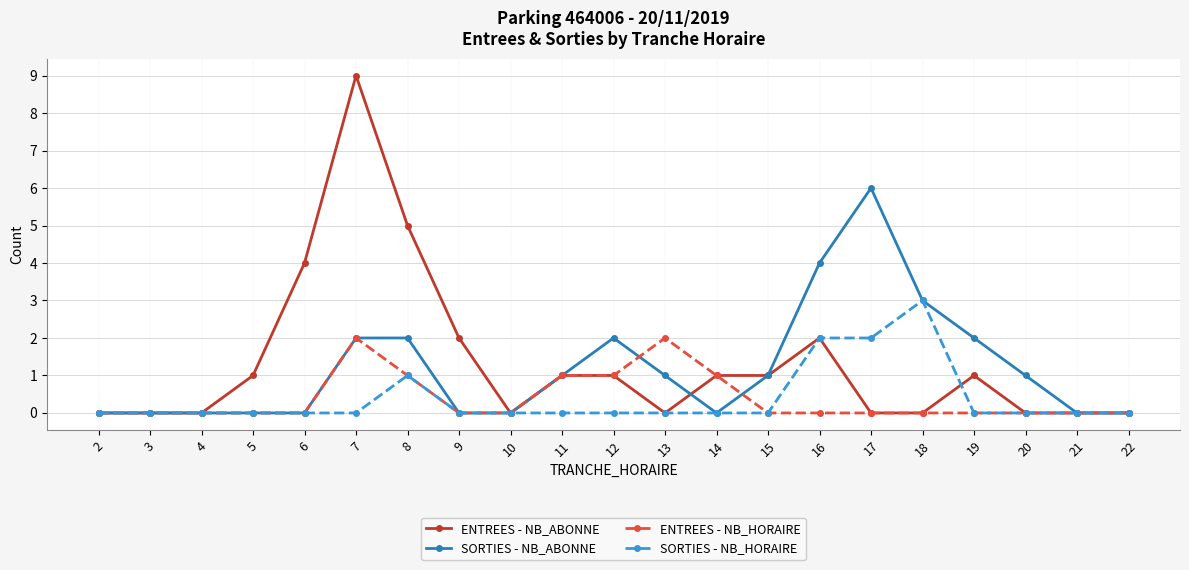

Where does the SORTIES - NB_ABONNE series first go above 1?

7